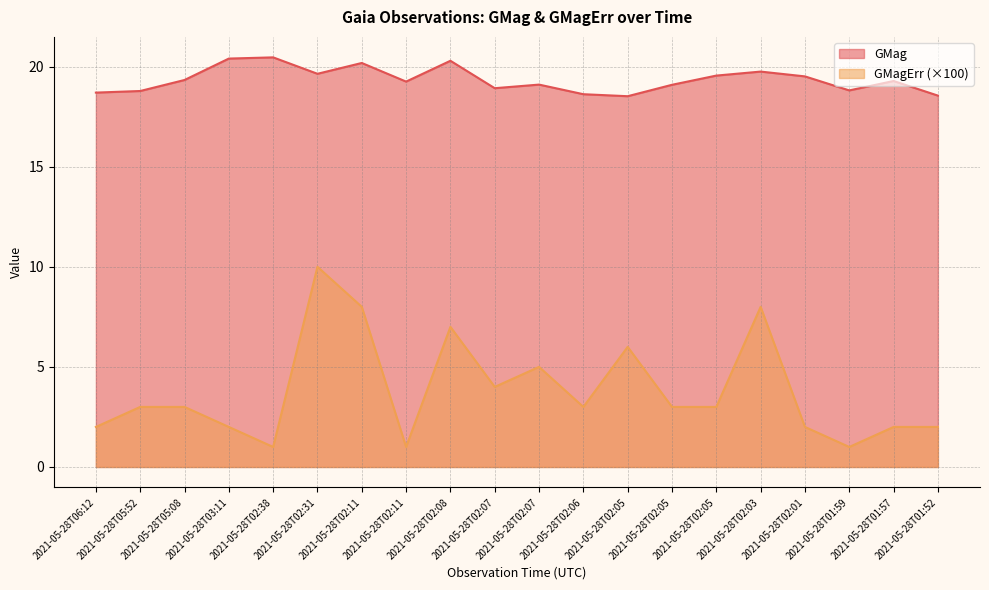

Where is the first local minimum for GMagErr?

2021-05-28T02:38